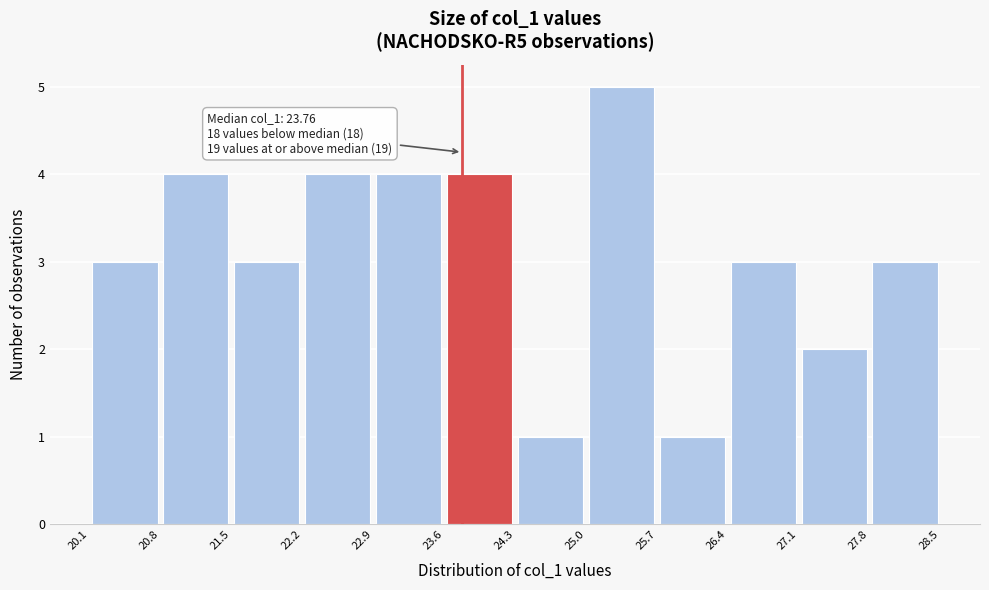

Over which range of the x-axis is the bar tallest?

25.0 to 25.7